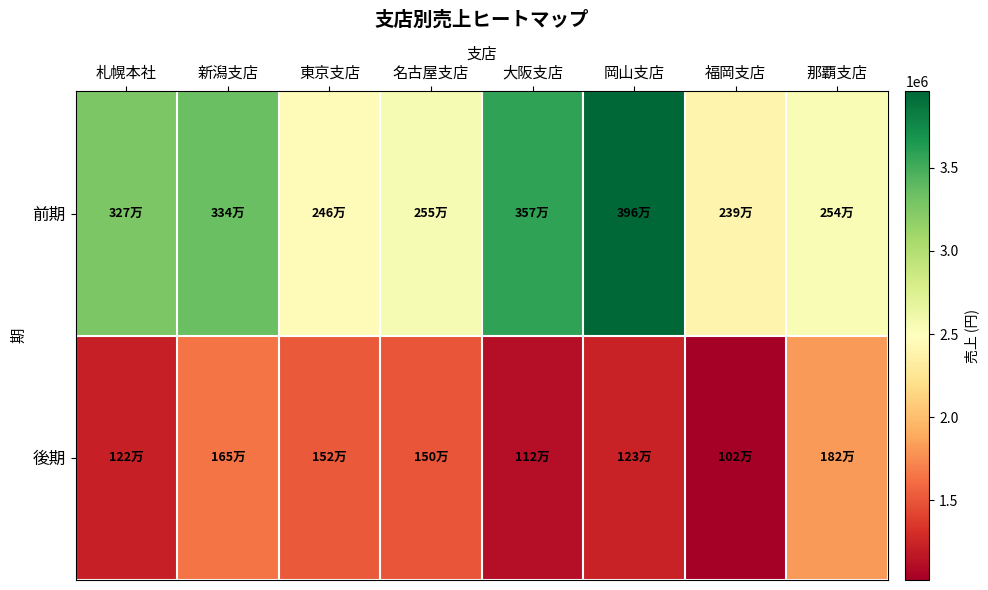

What is the spread (max minus min) of values at 大阪支店?

2450000